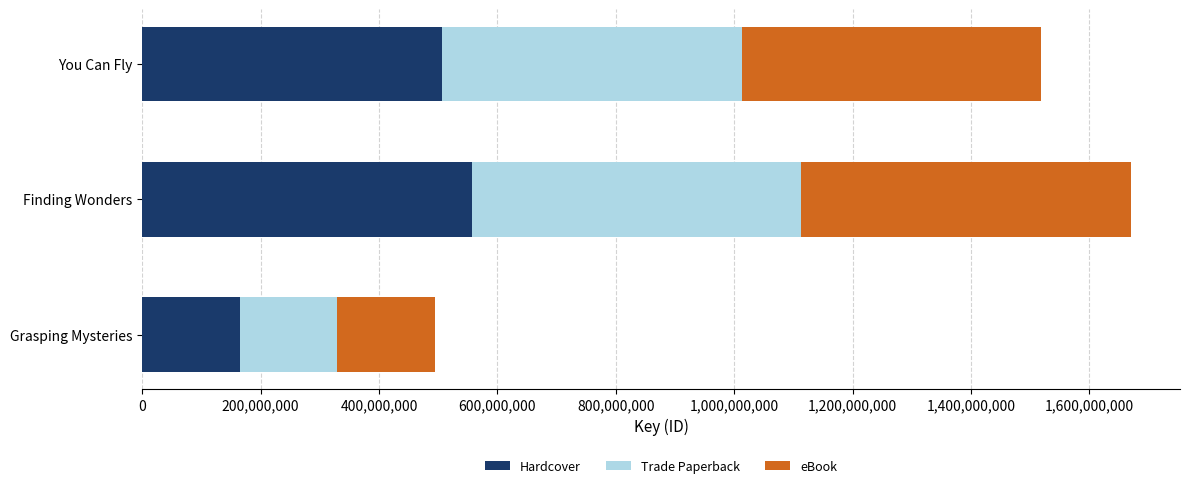

What is the sum of all Hardcover values?

1227316678